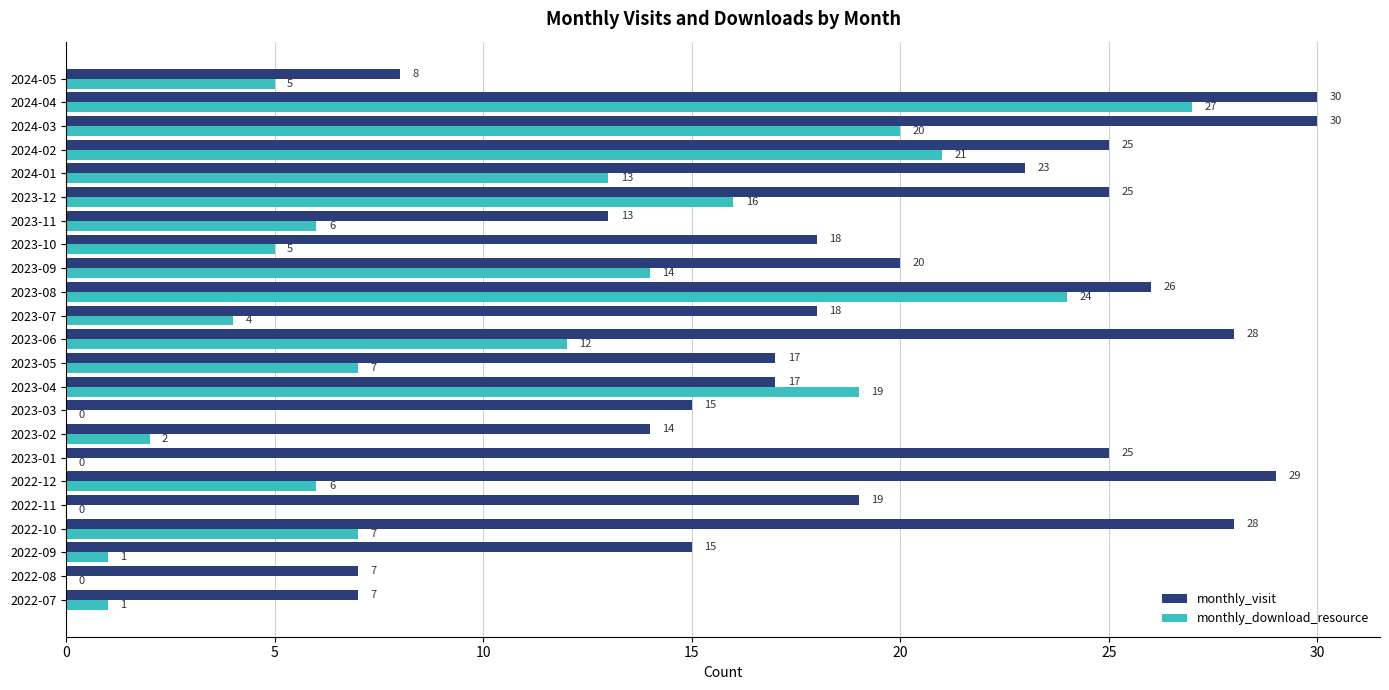

True or false: monthly_download_resource has a value of 2 at 2023-11.

False